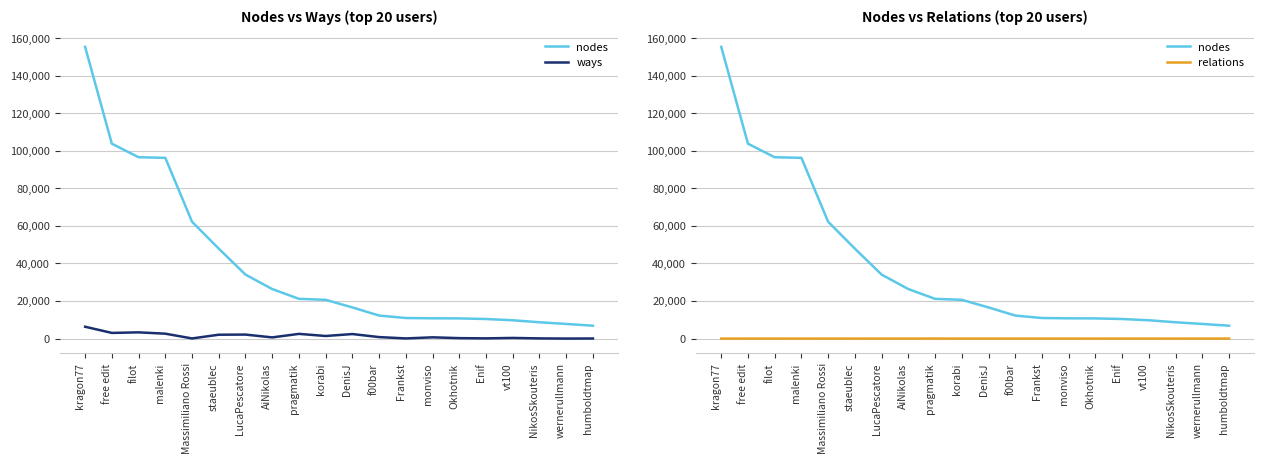

What is the label of the 11th point from the right?

korabi